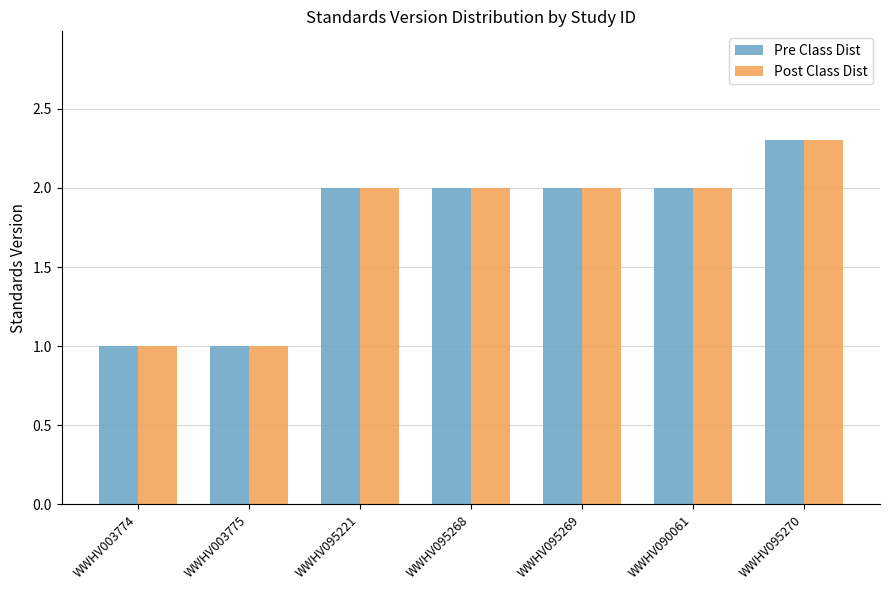

Reading right to left, what are all the values shown in this chart?

Pre Class Dist: 2.3	2.0	2.0	2.0	2.0	1.0	1.0
Post Class Dist: 2.3	2.0	2.0	2.0	2.0	1.0	1.0